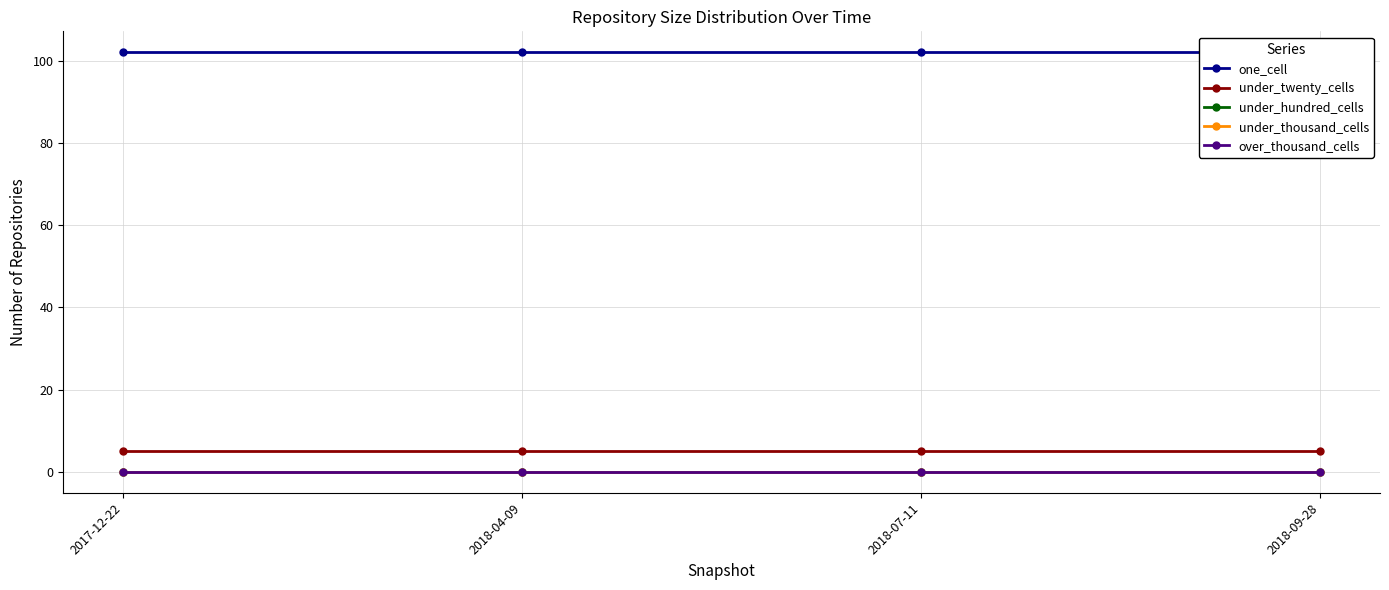

True or false: over_thousand_cells has more than 1 points higher than both neighbors.

False